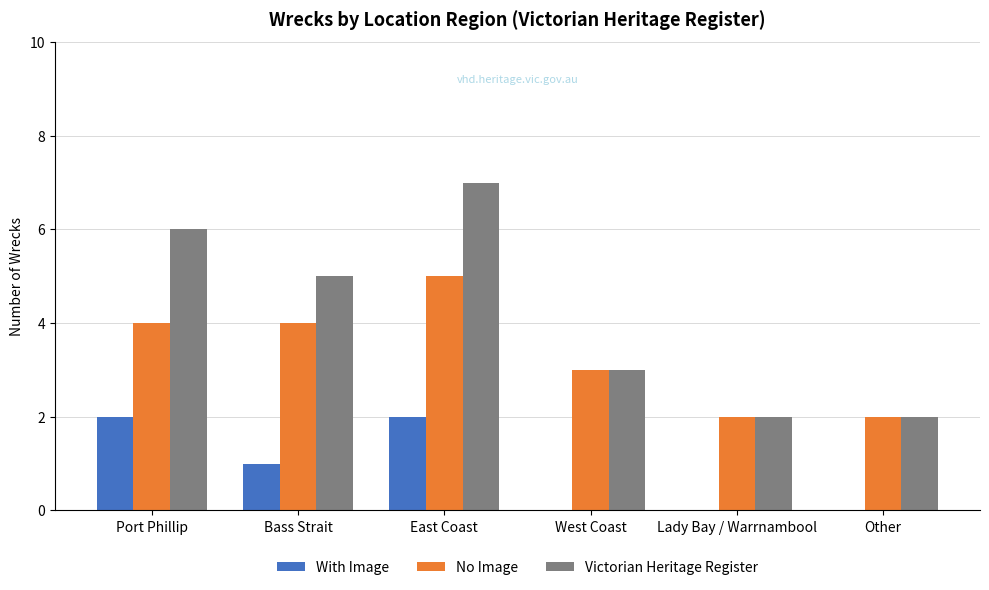

What is the sum of all No Image values?

20